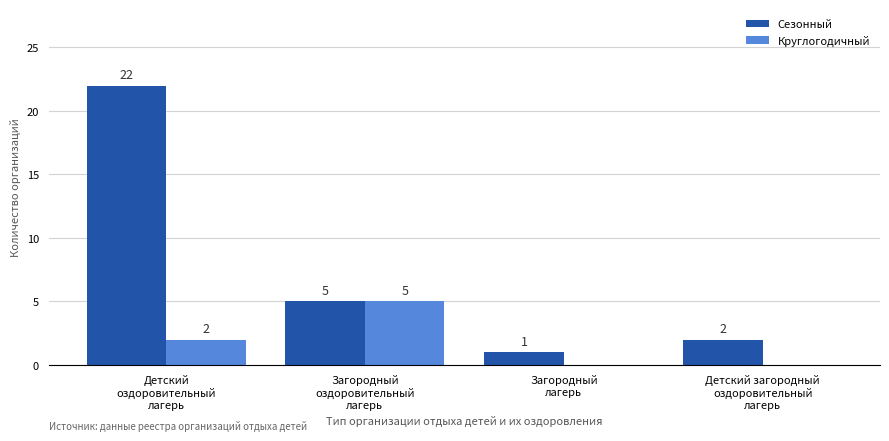

How many distinct data groups are displayed?

2